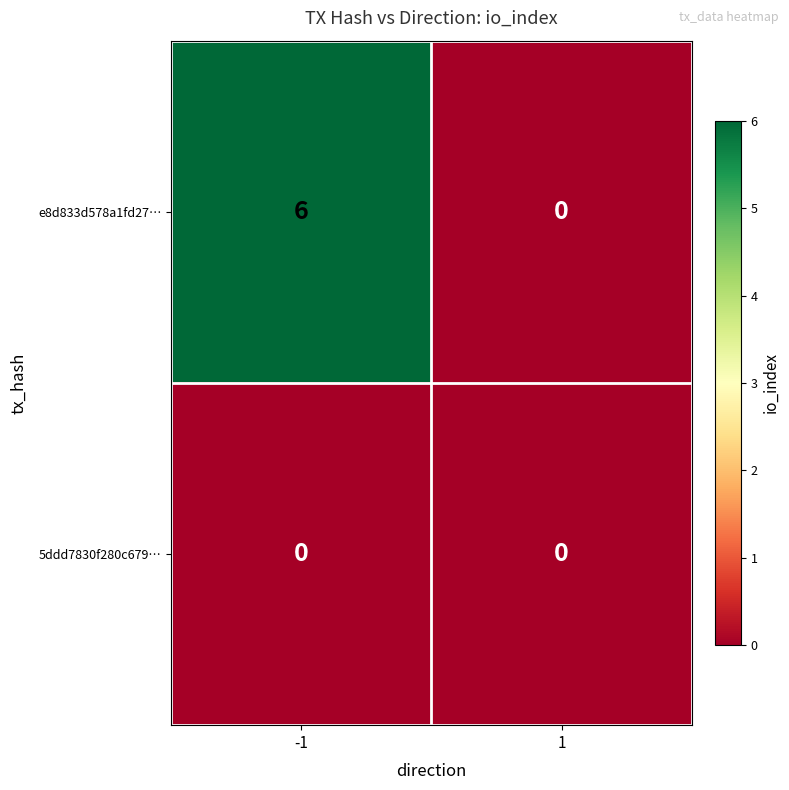

How many distinct data groups are displayed?

2